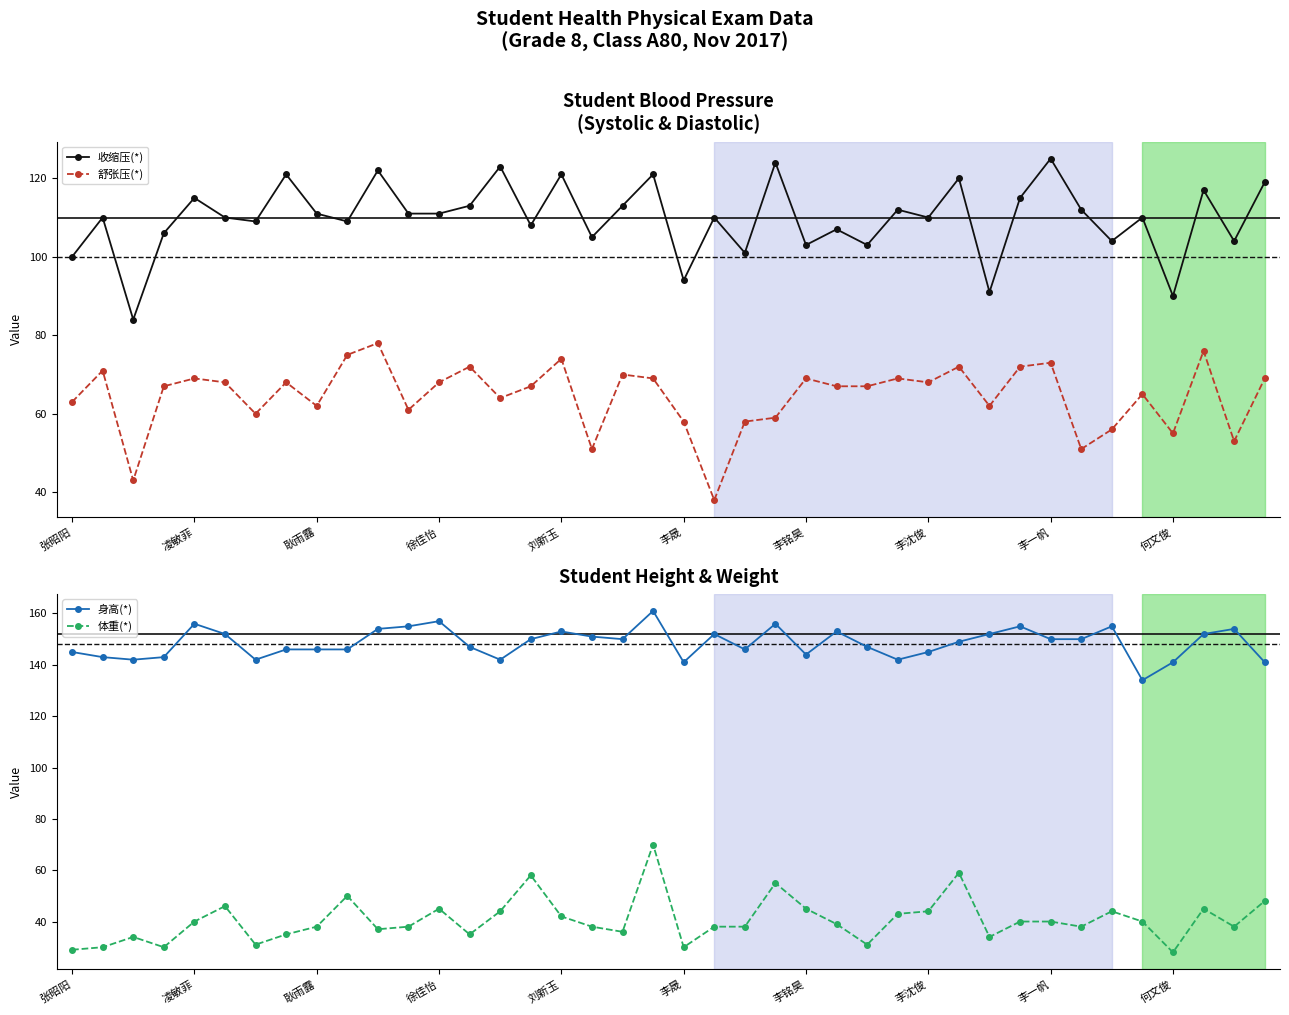

True or false: 收缩压(*) has more than 0 interior local peaks.

True